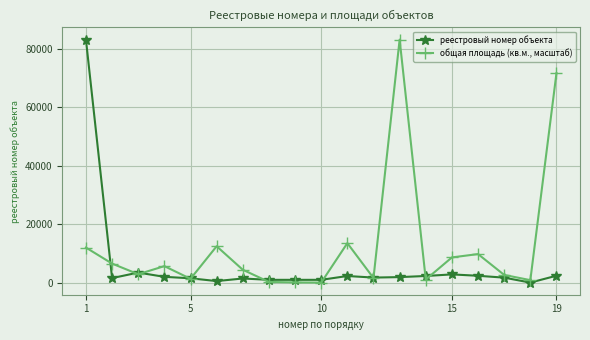

What is the greatest value displayed?

83137.0